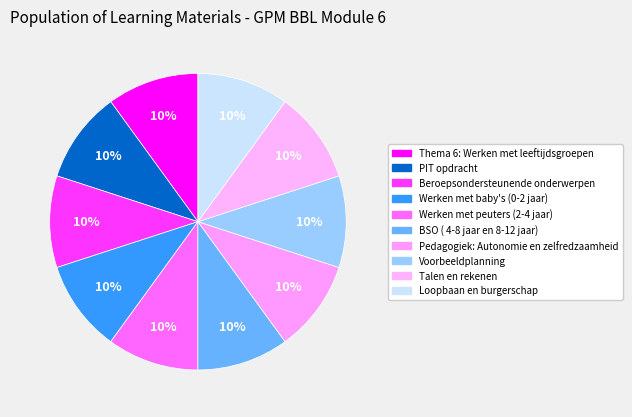

Rank the categories by value from highest to lowest.

Loopbaan en burgerschap, Talen en rekenen, Voorbeeldplanning, Pedagogiek: Autonomie en zelfredzaamheid, BSO ( 4-8 jaar en 8-12 jaar), Werken met peuters (2-4 jaar), Werken met baby's (0-2 jaar), Beroepsondersteunende onderwerpen, PIT opdracht, Thema 6: Werken met leeftijdsgroepen